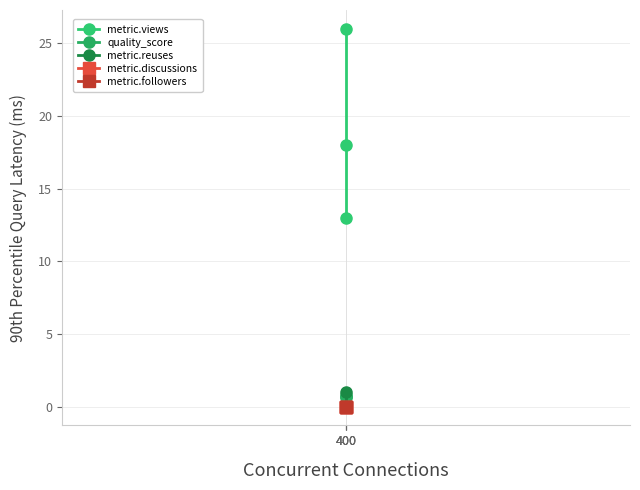

What is the sum of all metric.reuses values?

1.0